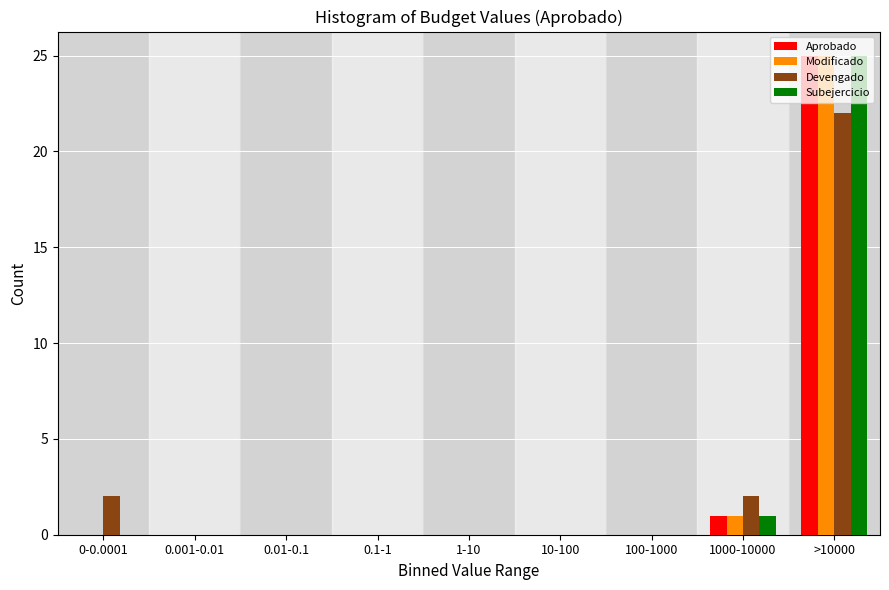

The Devengado series shows 12 at 100-1000. True or false?

False